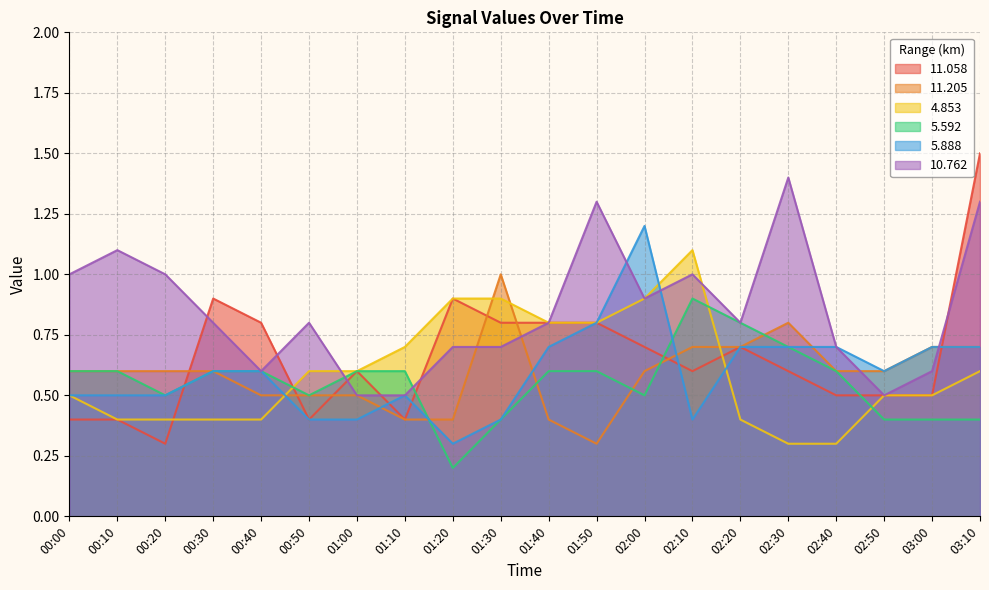

What is the total value across all series at 02:10?

4.7